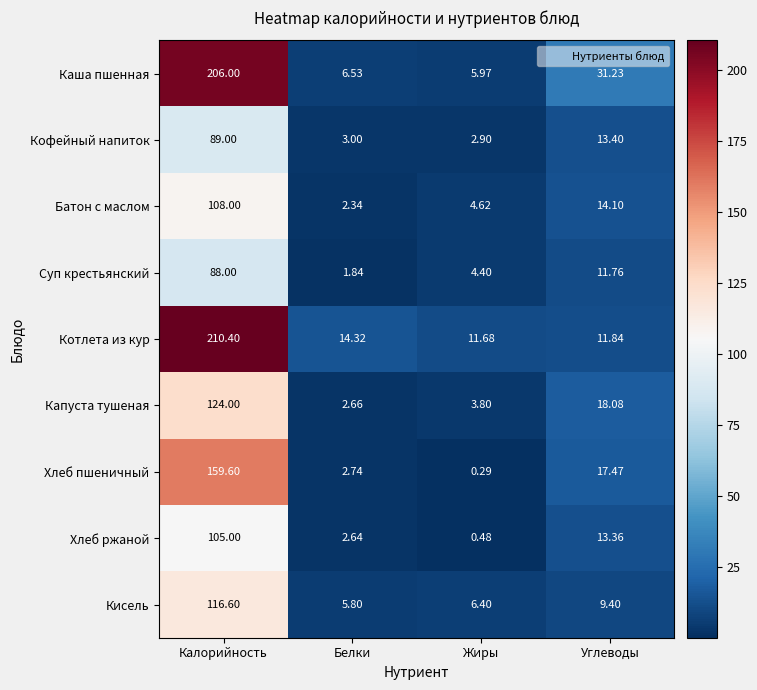

Where is Капуста тушеная nearest to the value 63?

Углеводы